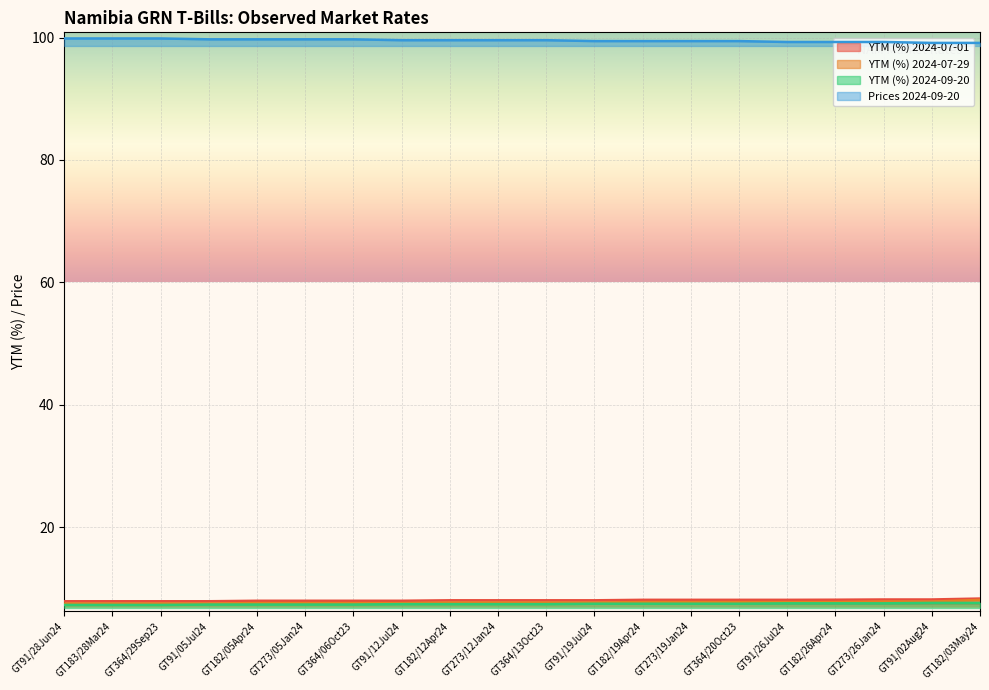

Where does the YTM (%) 2024-07-01 series first go above 8?

GT182/12Apr24